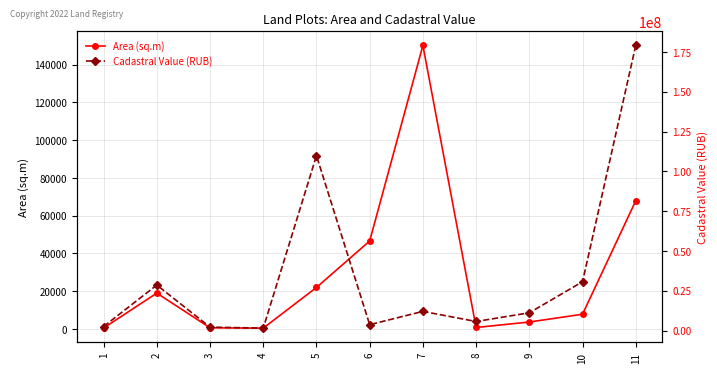

Where is Cadastral Value (RUB) nearest to the value 90366866?

5